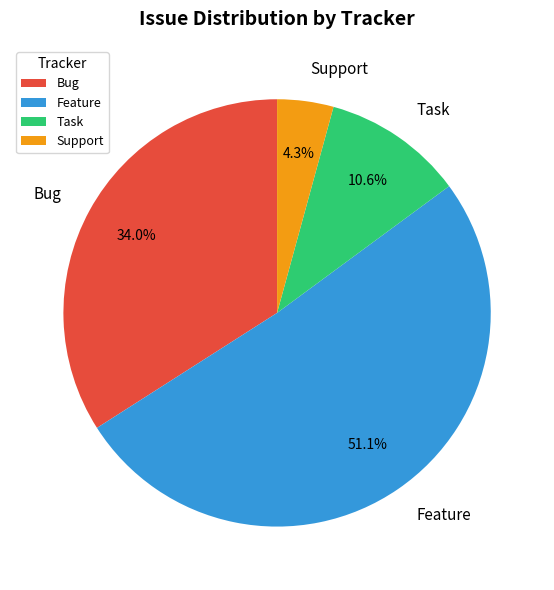

Rank the categories by value from lowest to highest.

Support, Task, Bug, Feature